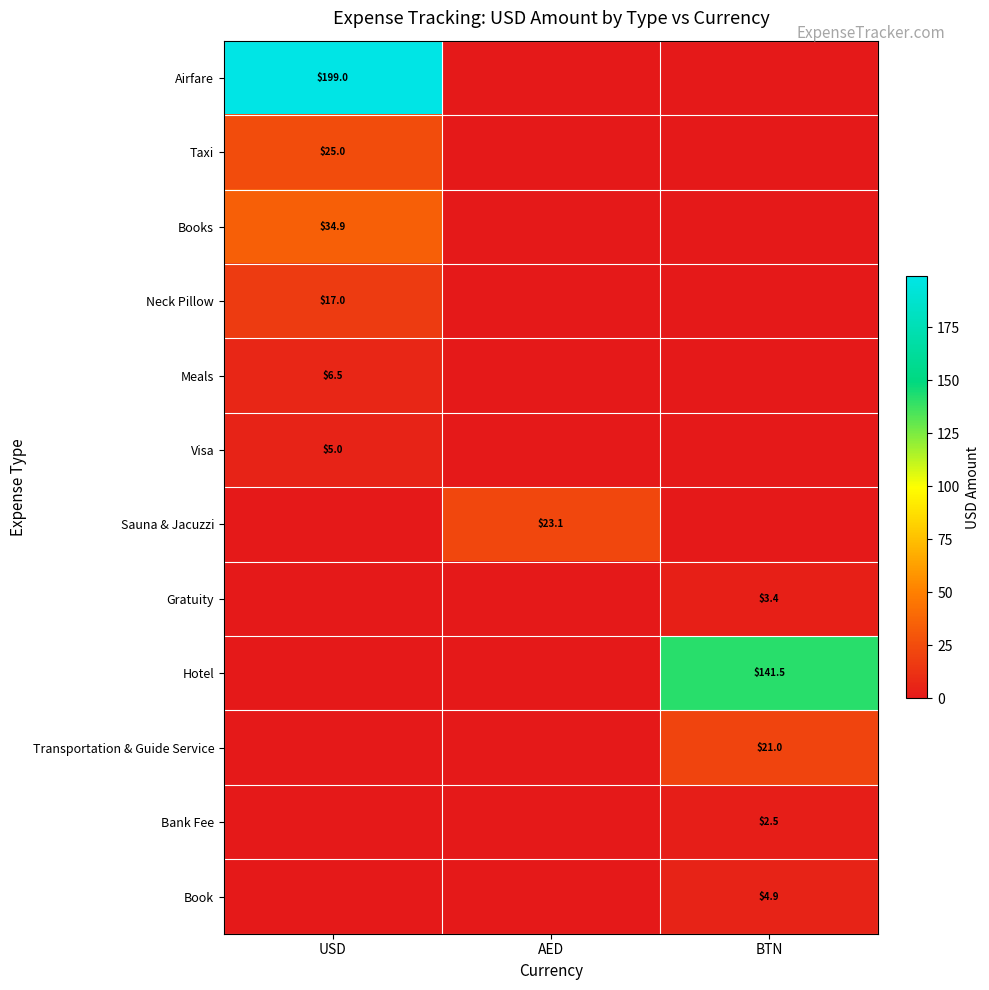

Which label corresponds to the smallest value in the chart?

AED